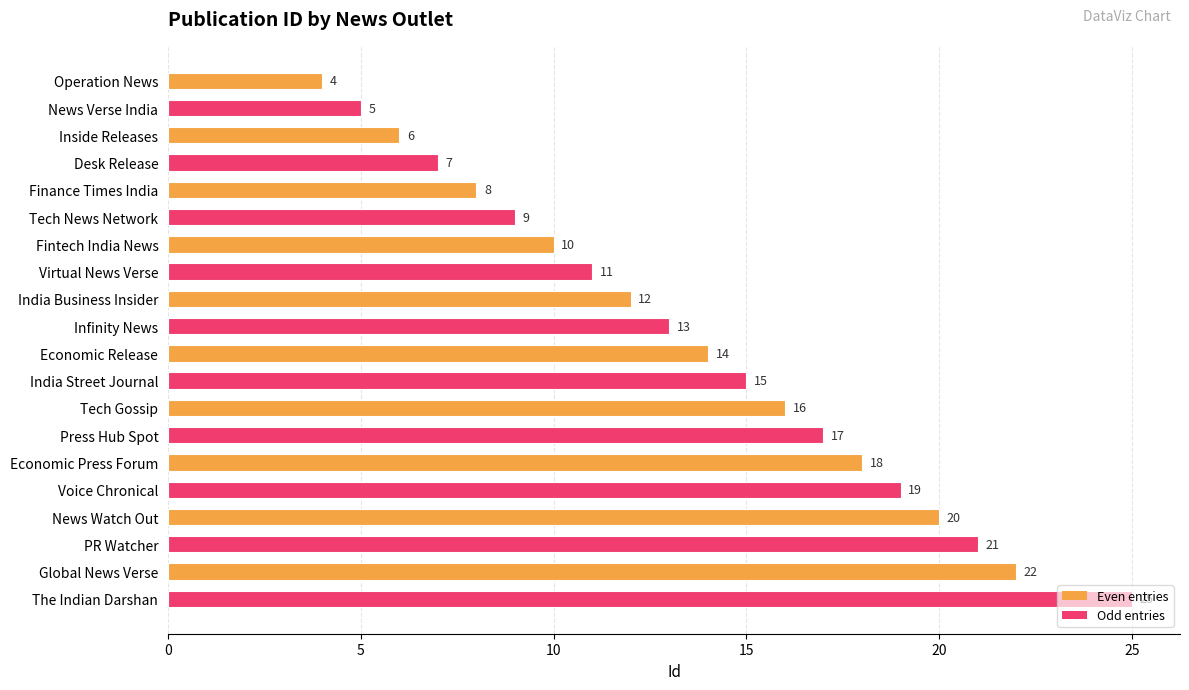

What is the maximum value shown in the chart?

25